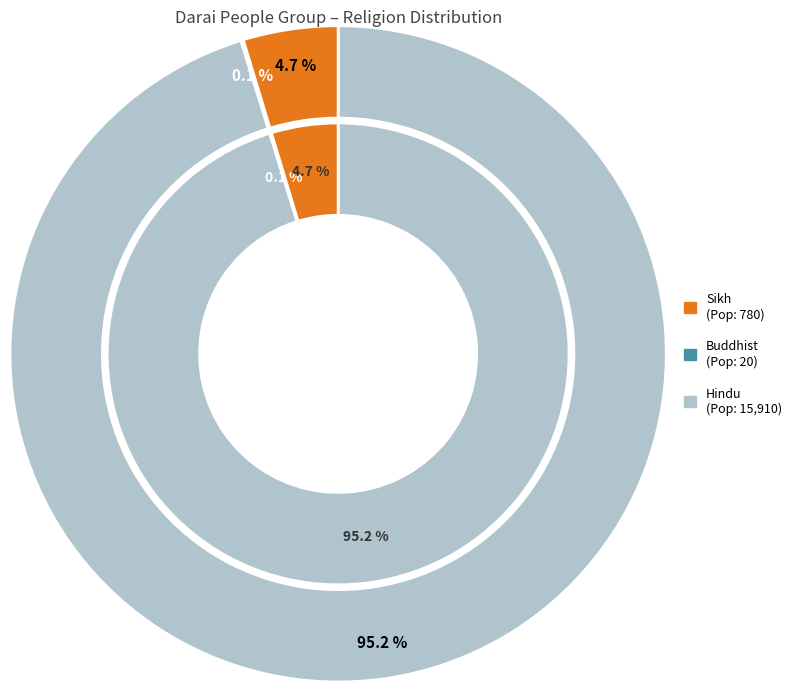

Is Hindu the majority of the pie?

Yes